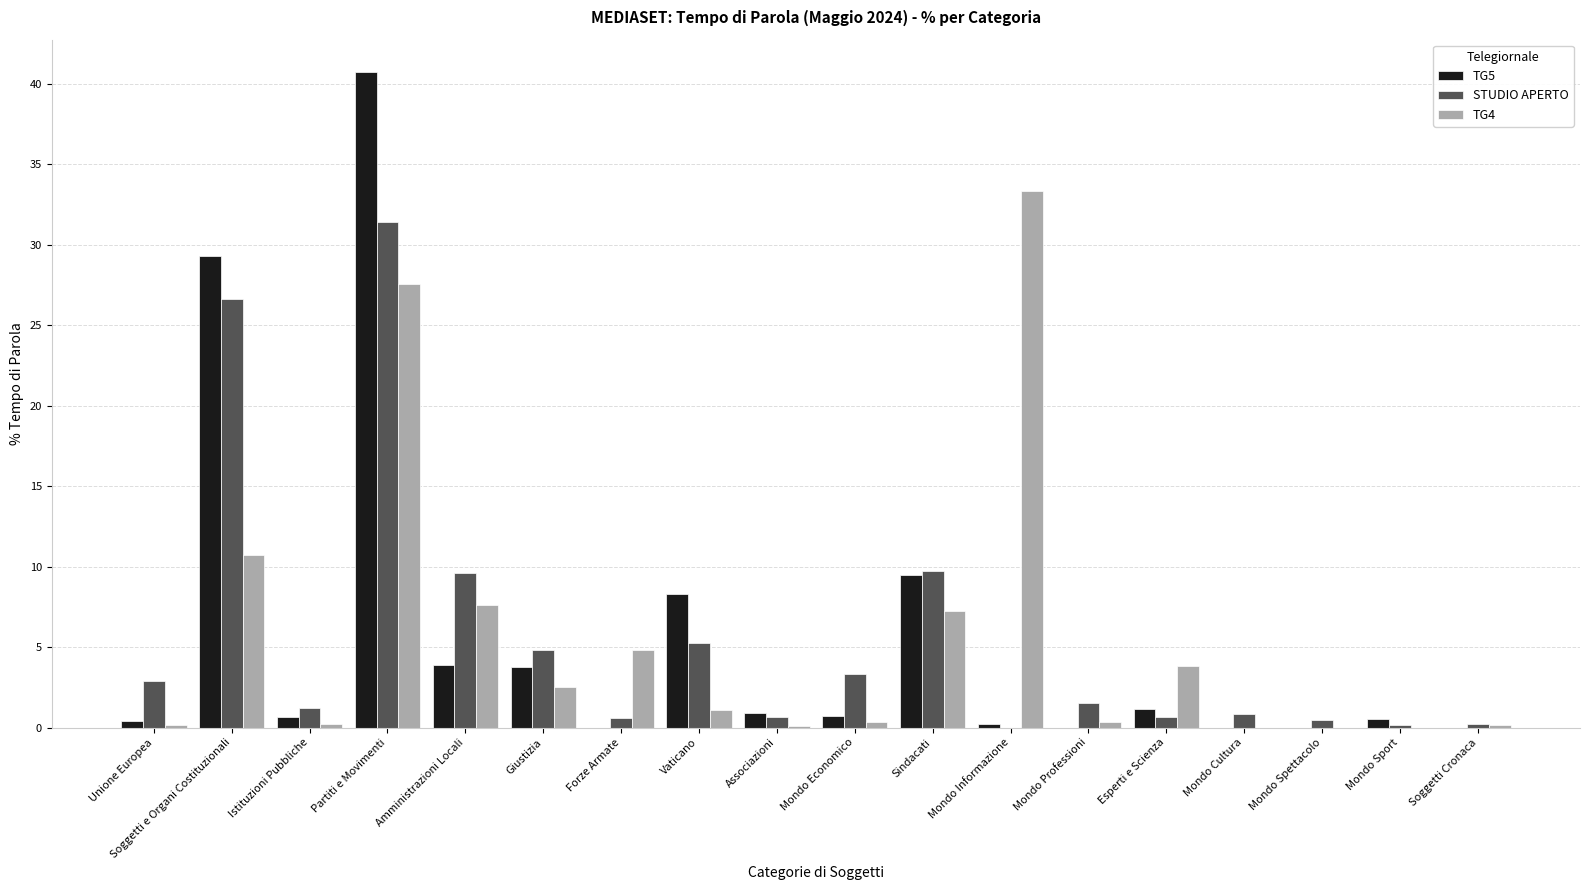

Is the value of STUDIO APERTO at Sindacati greater than the value of TG4 at Istituzioni Pubbliche?

Yes